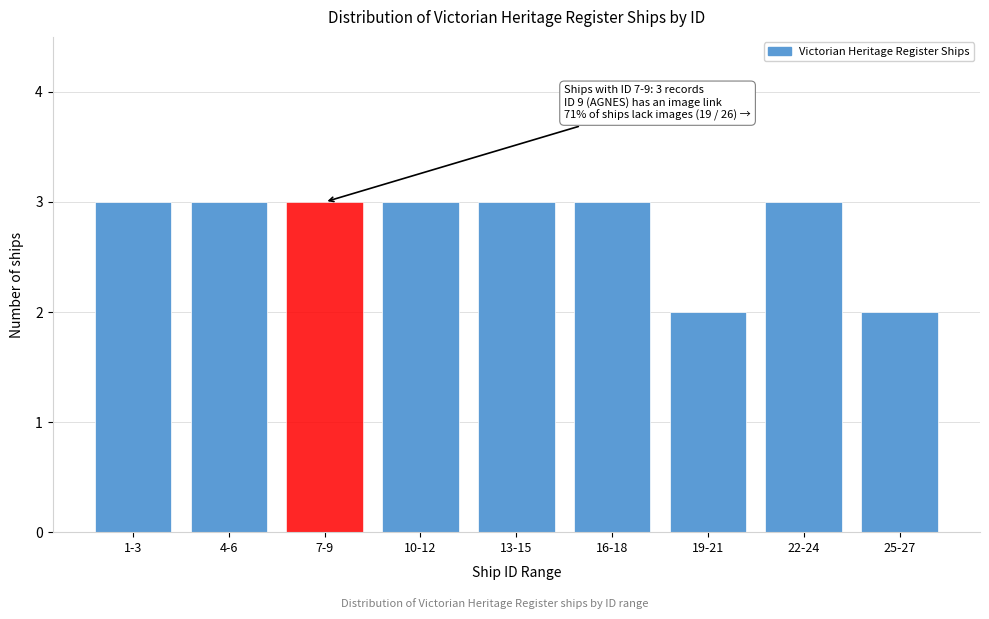

Reading right to left, what are all the values shown in this chart?

25-27=2	22-24=3	19-21=2	16-18=3	13-15=3	10-12=3	7-9=3	4-6=3	1-3=3